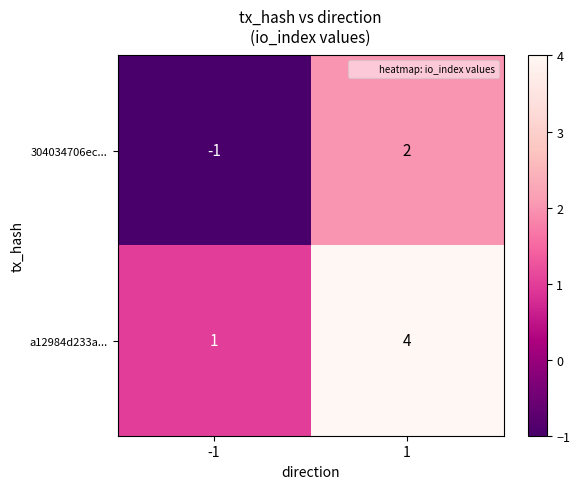

What is the sum of all a12984d233a... values?

5